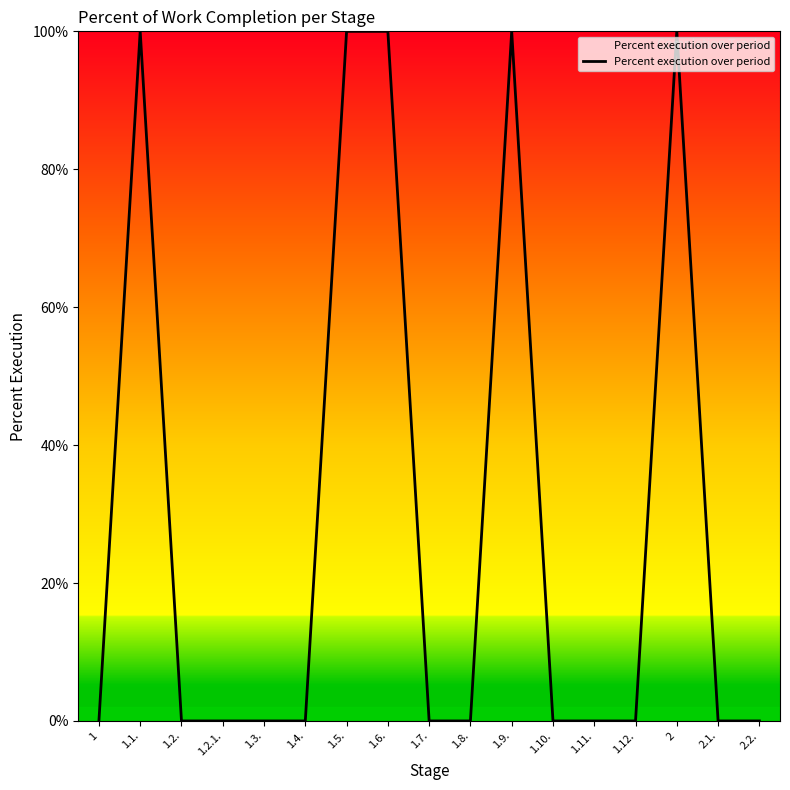

What is the change in value from 1.5. to 1.11.?

-100